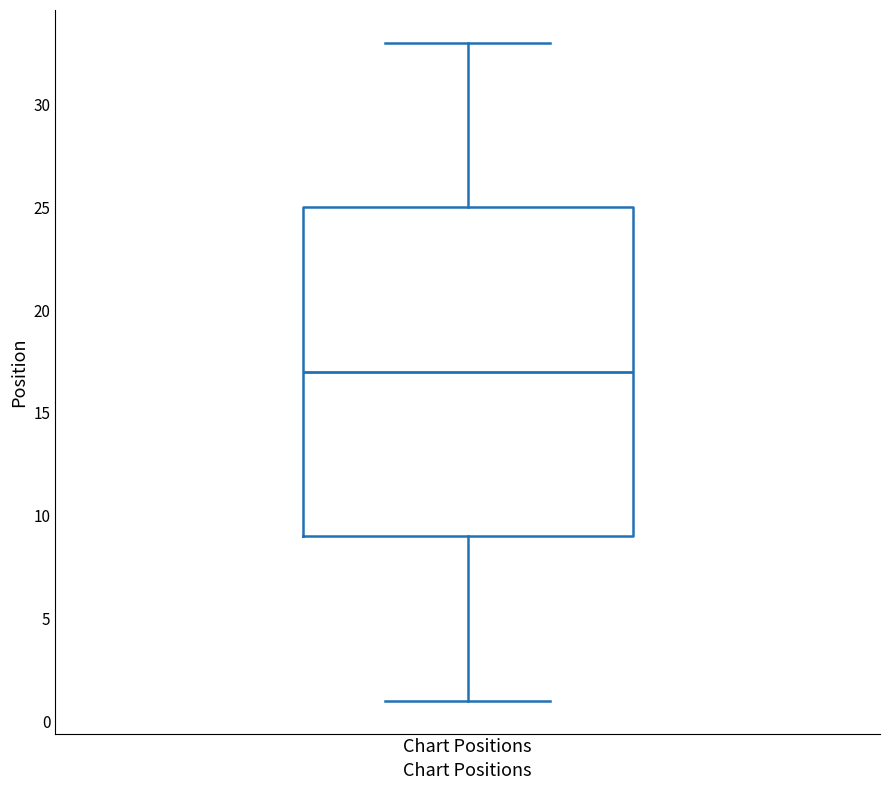

Where does the upper whisker of the box for Chart Positions end on the y-axis? The values are not printed on the chart, so give them approximately, as read against the axis.

33